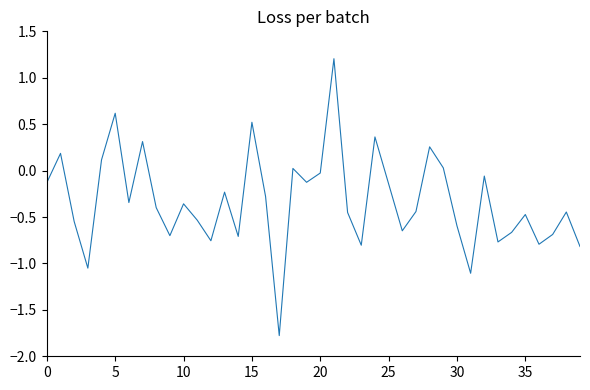

What is the greatest value displayed?

1.2